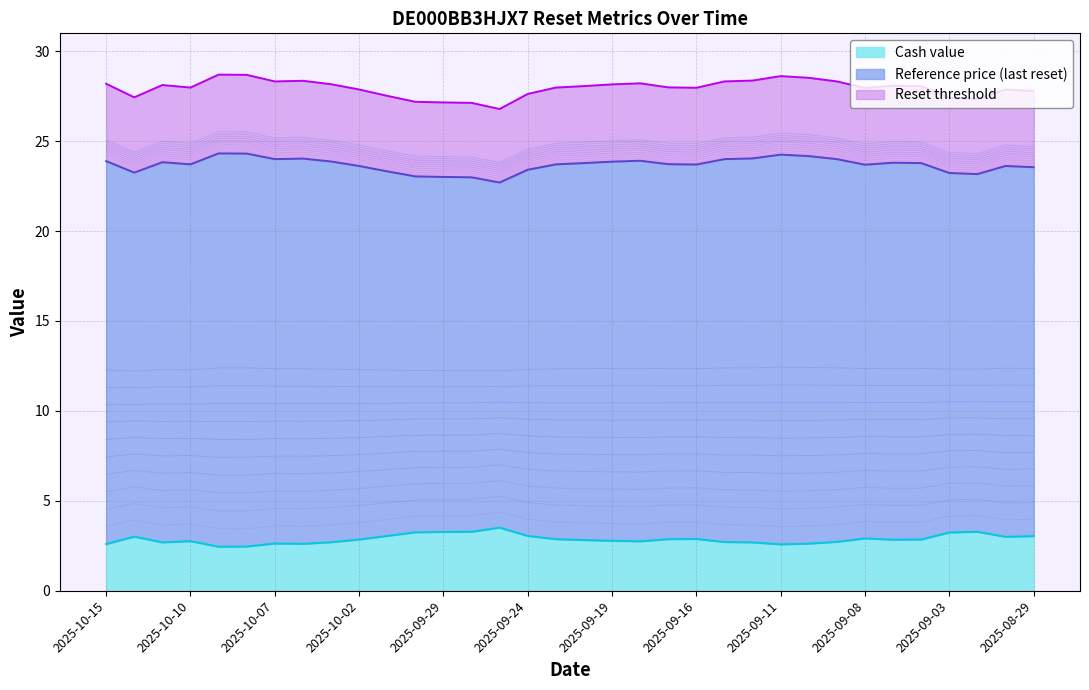

True or false: Cash value has a value of 0.7 at 2025-10-03.

False